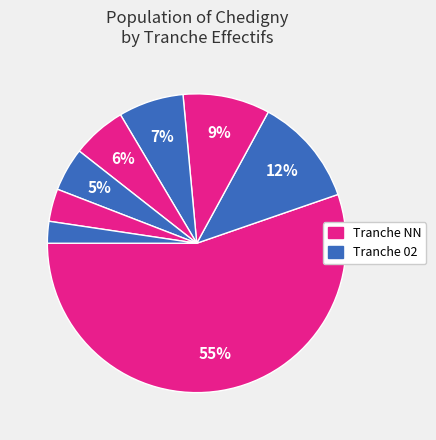

How many segments does this pie chart have?

8